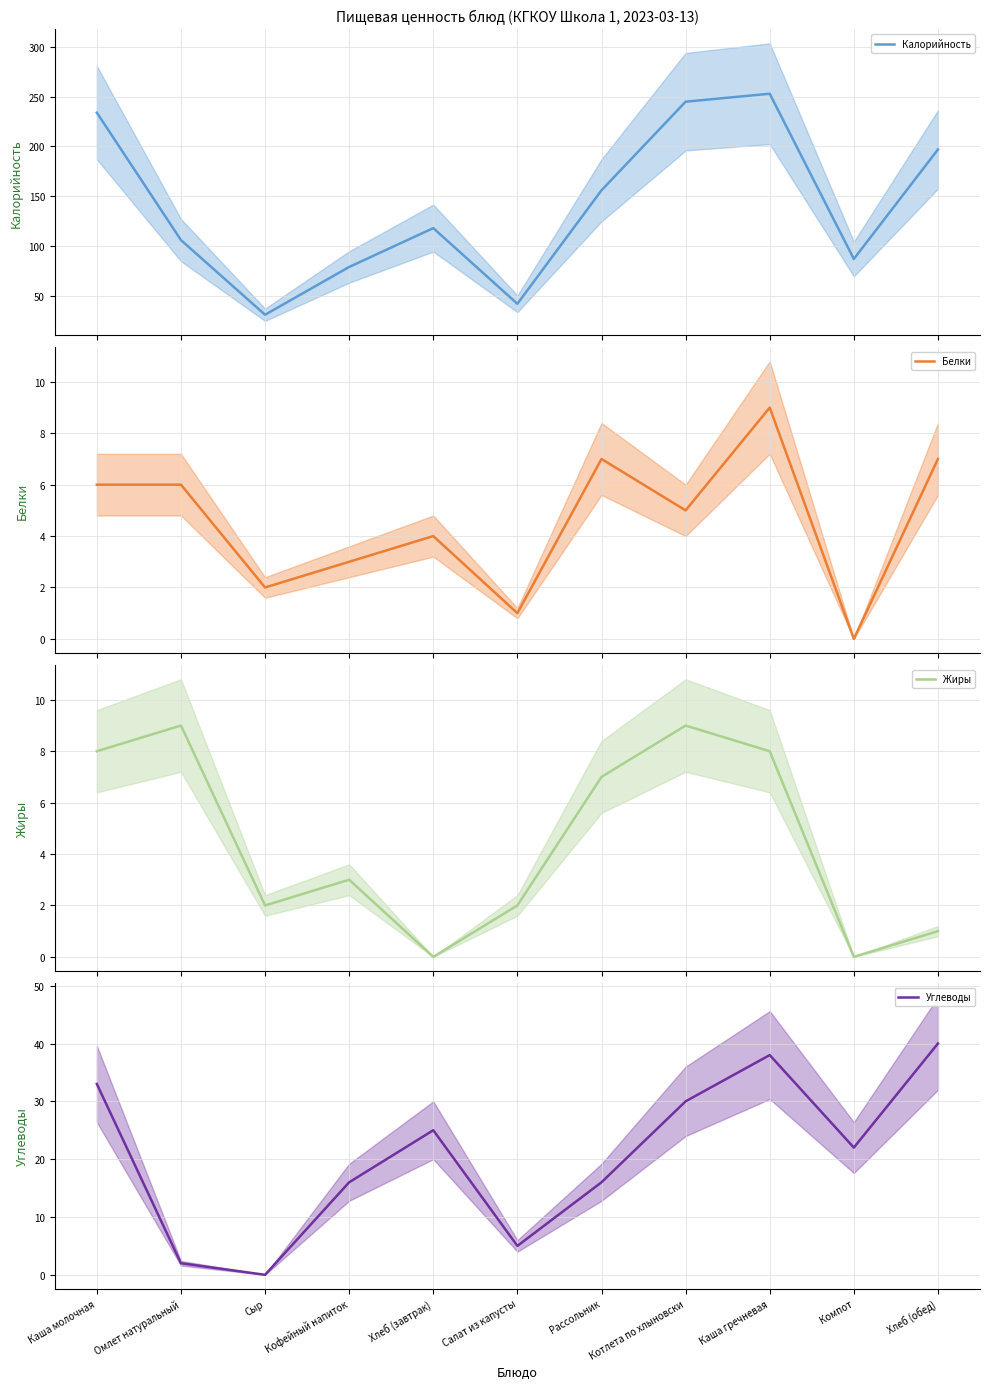

How many values in the Белки series exceed 5?

5